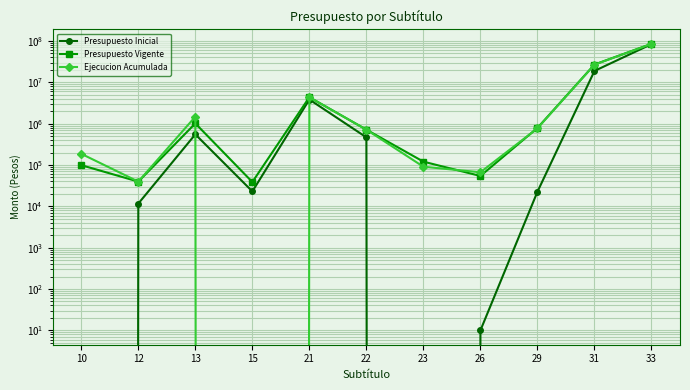

True or false: Presupuesto Vigente and Ejecucion Acumulada intersect in this chart.

True